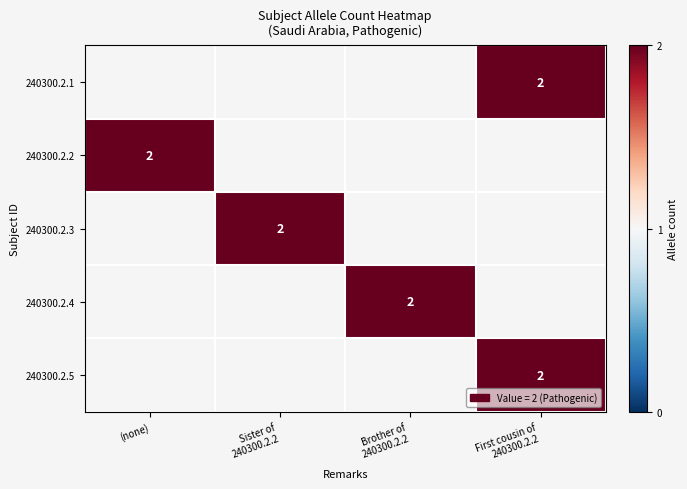

How many categories are shown in the chart?

4